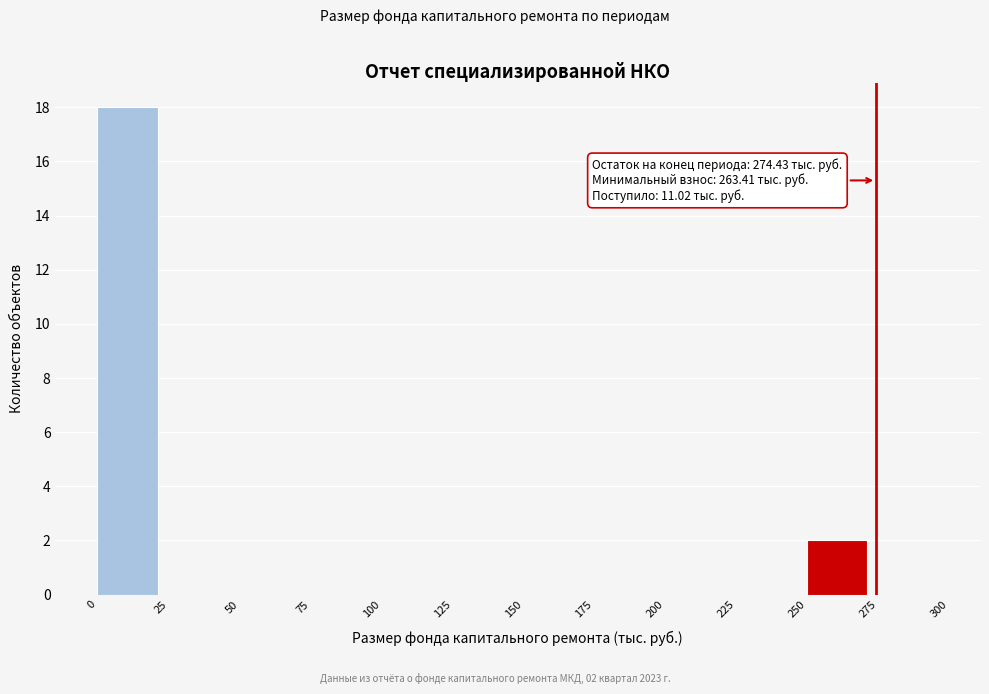

Which range on the x-axis has the tallest bar?

0 to 25